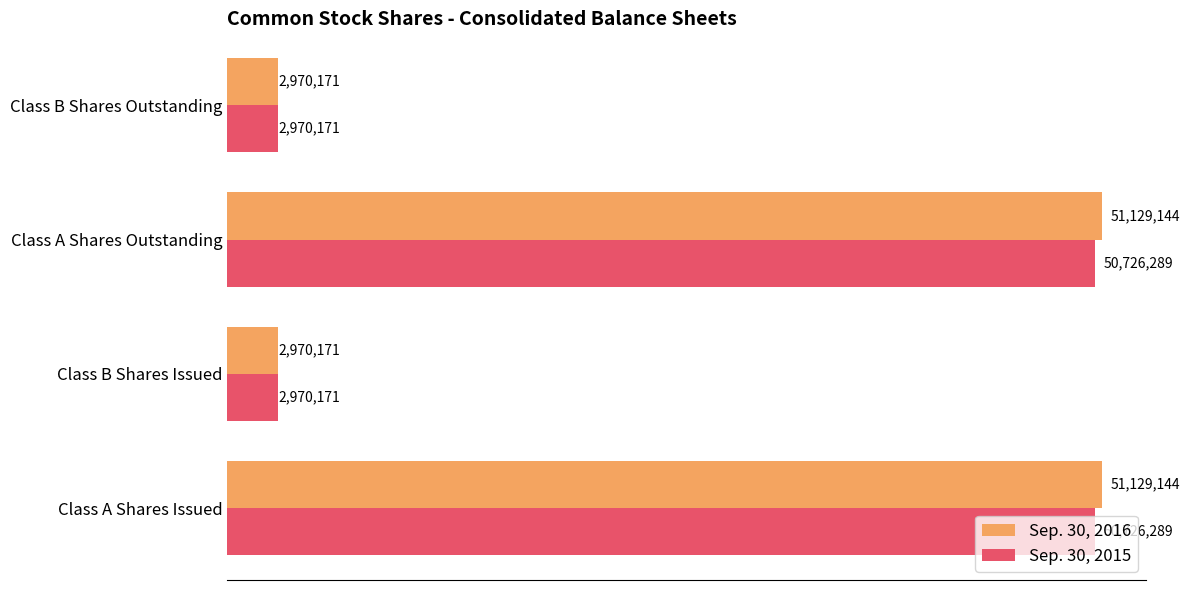

Which series has the widest spread of values?

Sep. 30, 2016